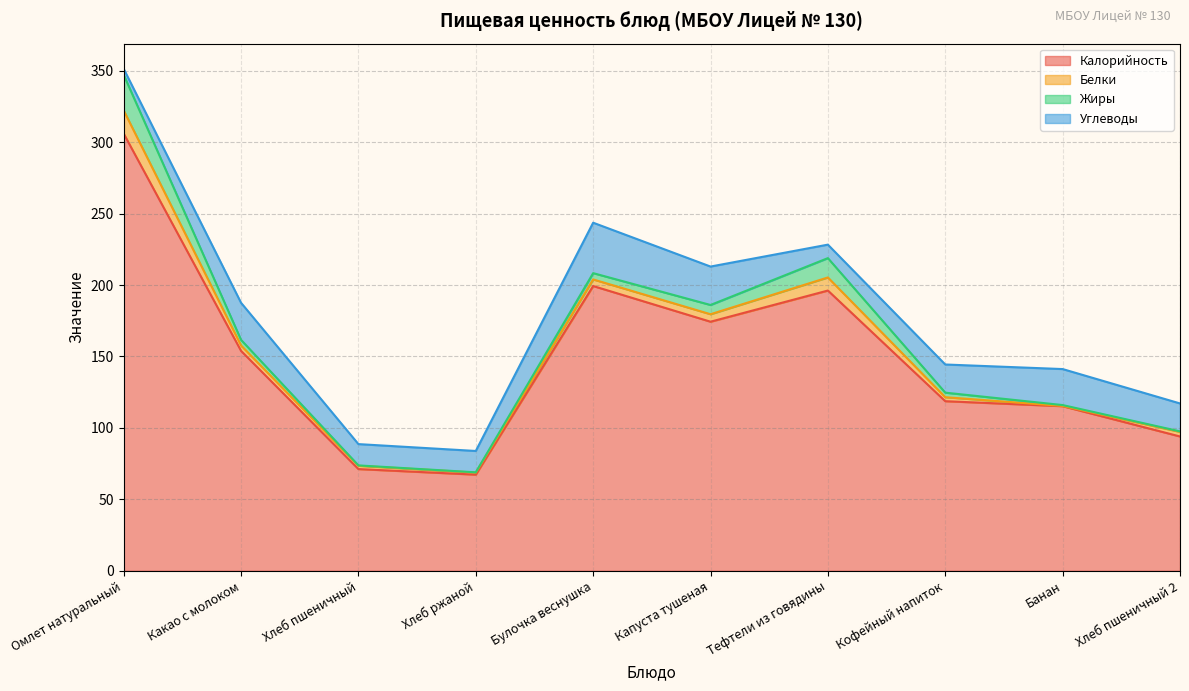

What is the spread (max minus min) of values at Хлеб ржаной?

67.1